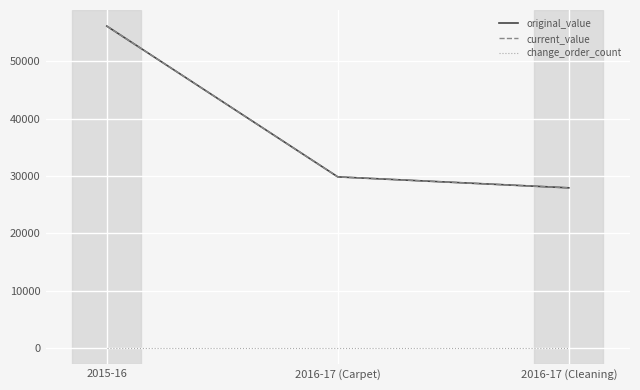

Does the chart have visible grid lines?

Yes